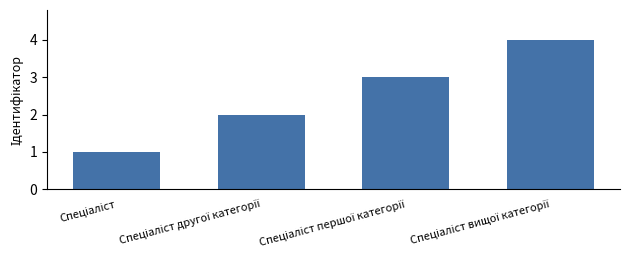

What is the difference between the maximum and minimum values?

3